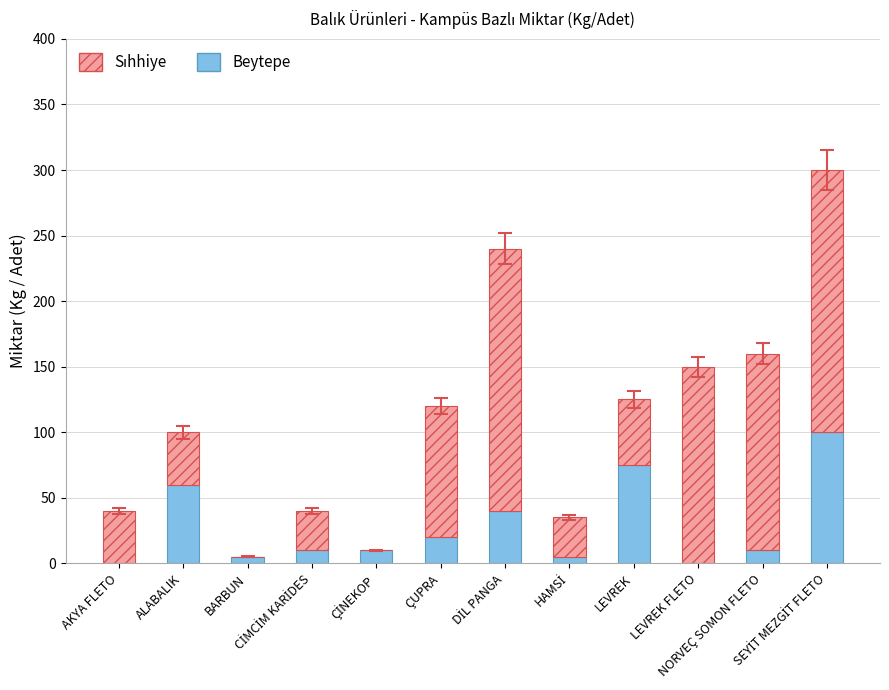

The Beytepe series shows 111 at LEVREK. True or false?

False